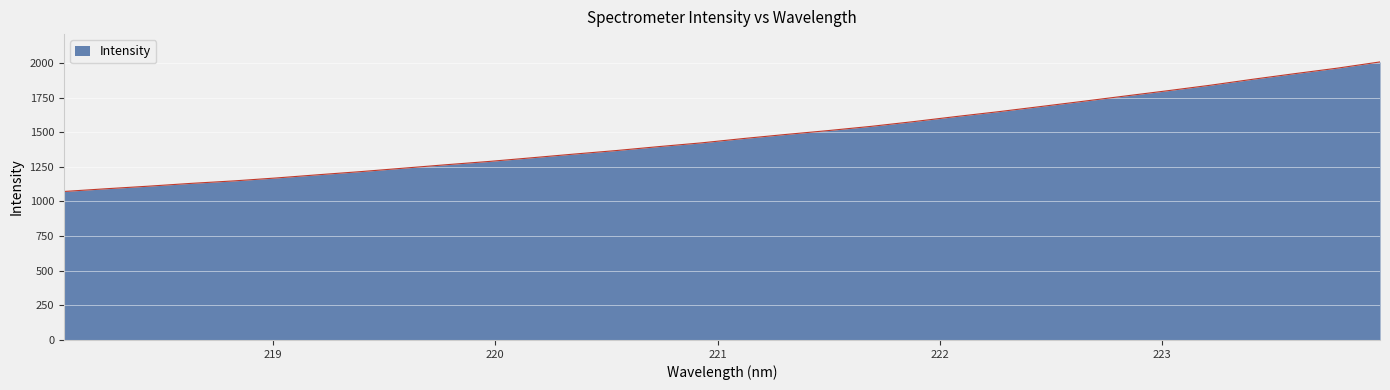

What is the greatest value displayed?

2007.3